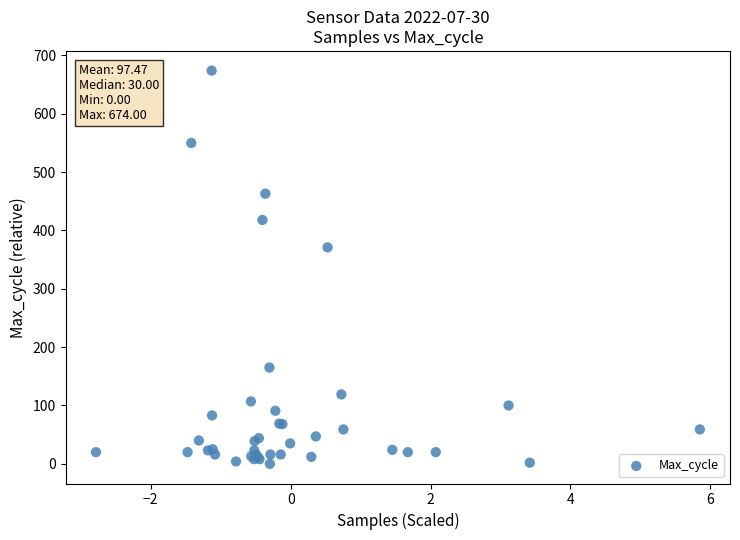

What Y value in the scatter plot is closest to 337?

371